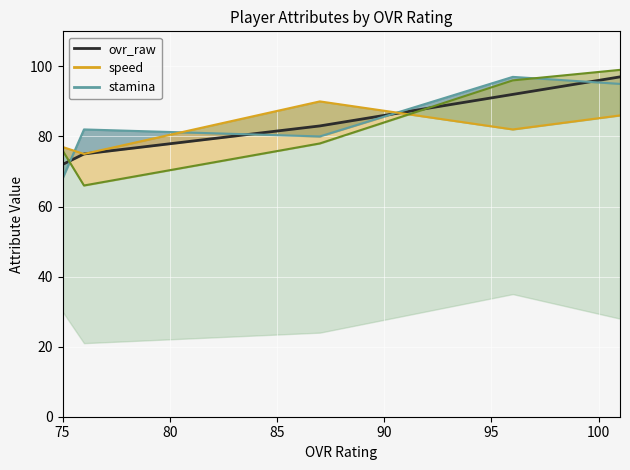

Is it true that ovr_raw line equals 159 at 90?

False